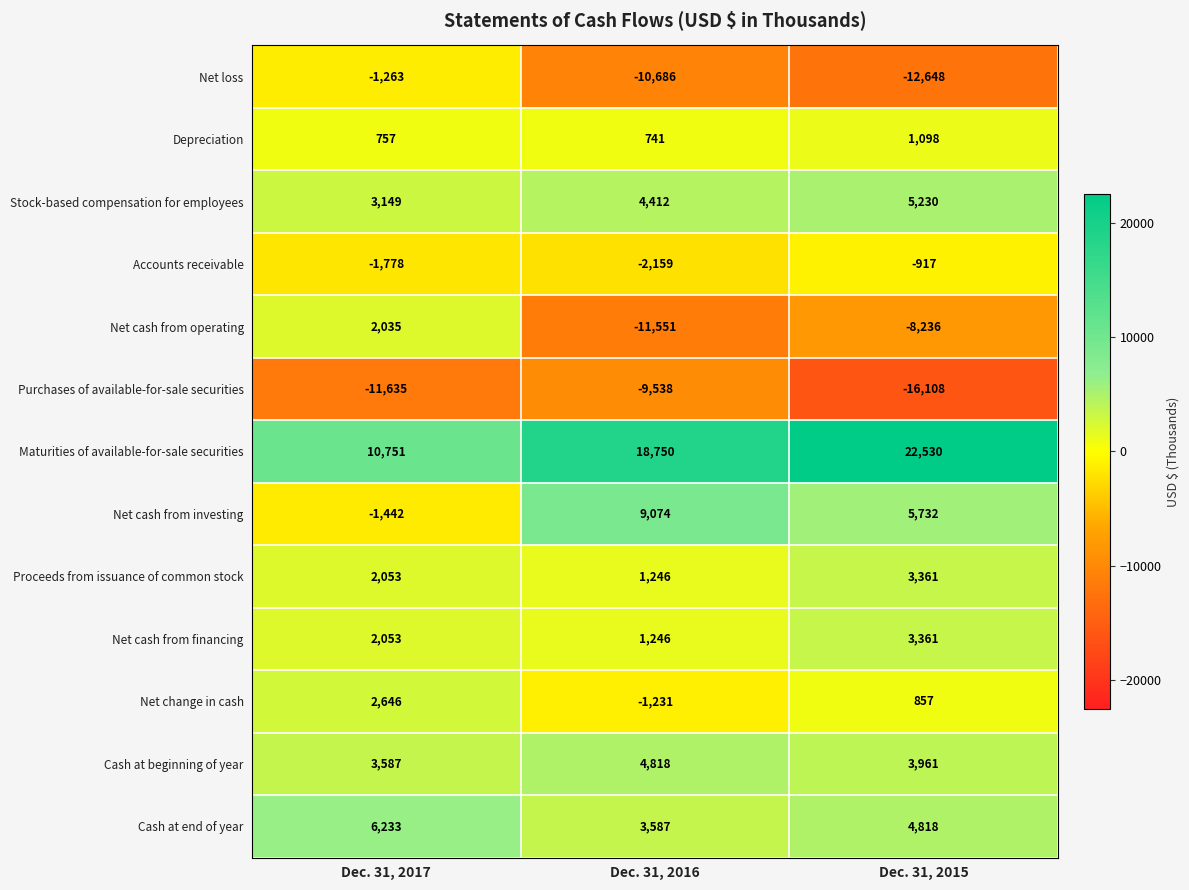

Is it true that Cash at end of year equals 6243 at Dec. 31, 2016?

False